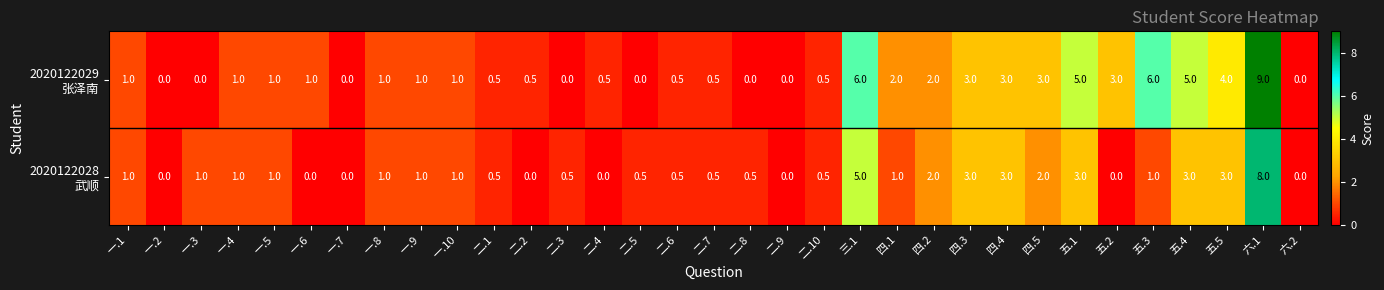

At which category is the sum across all series the highest?

六.1